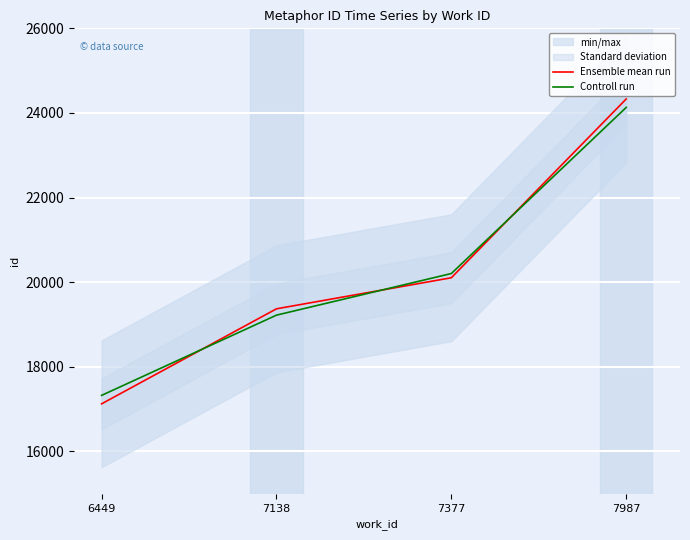

The value of Ensemble mean run at 7138 is 11304. True or false?

False